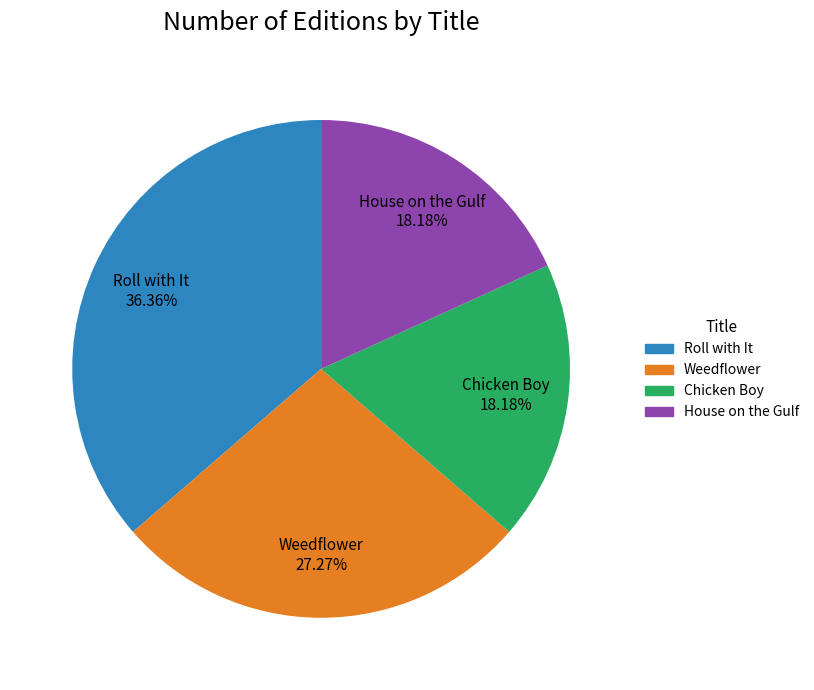

What percentage is NOT represented by Chicken Boy?

81.8%